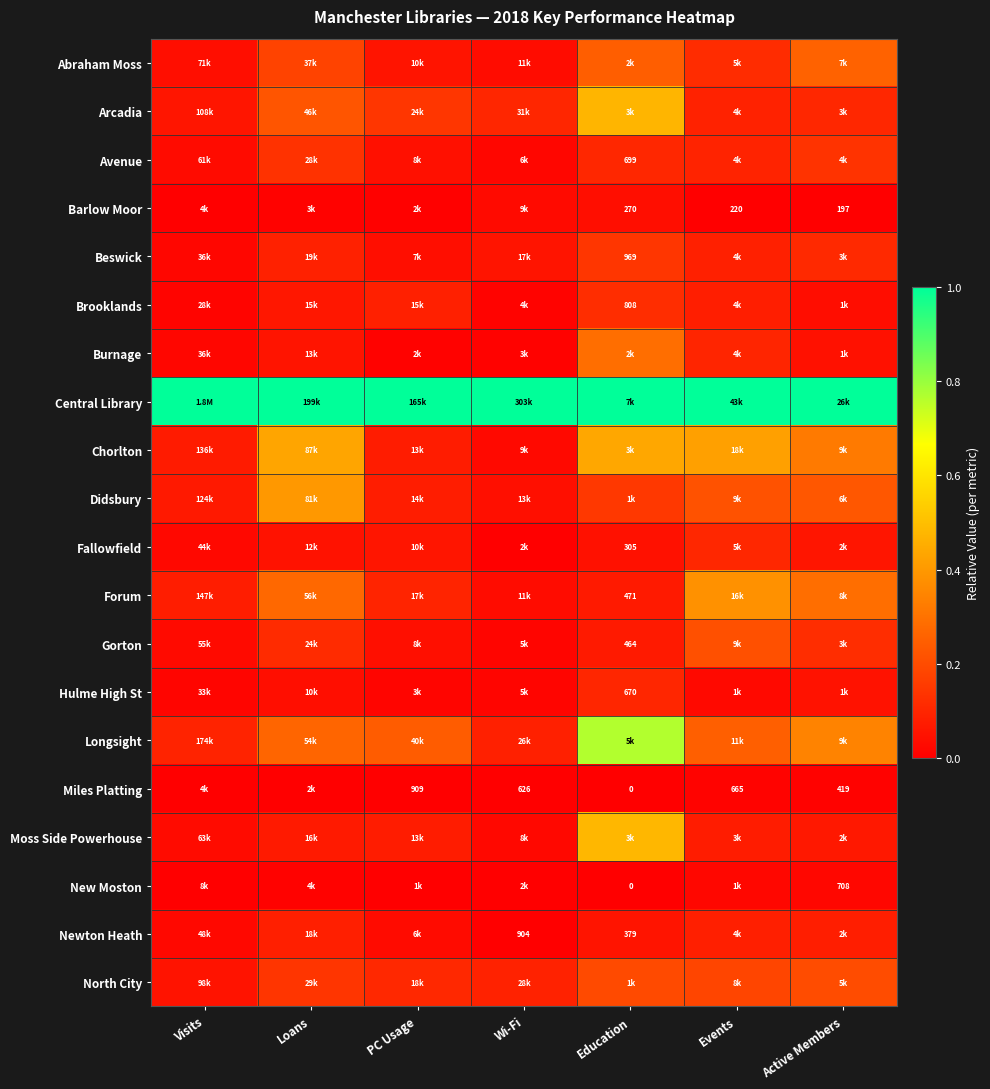

What is the difference between the highest and lowest values at Events?

1.0